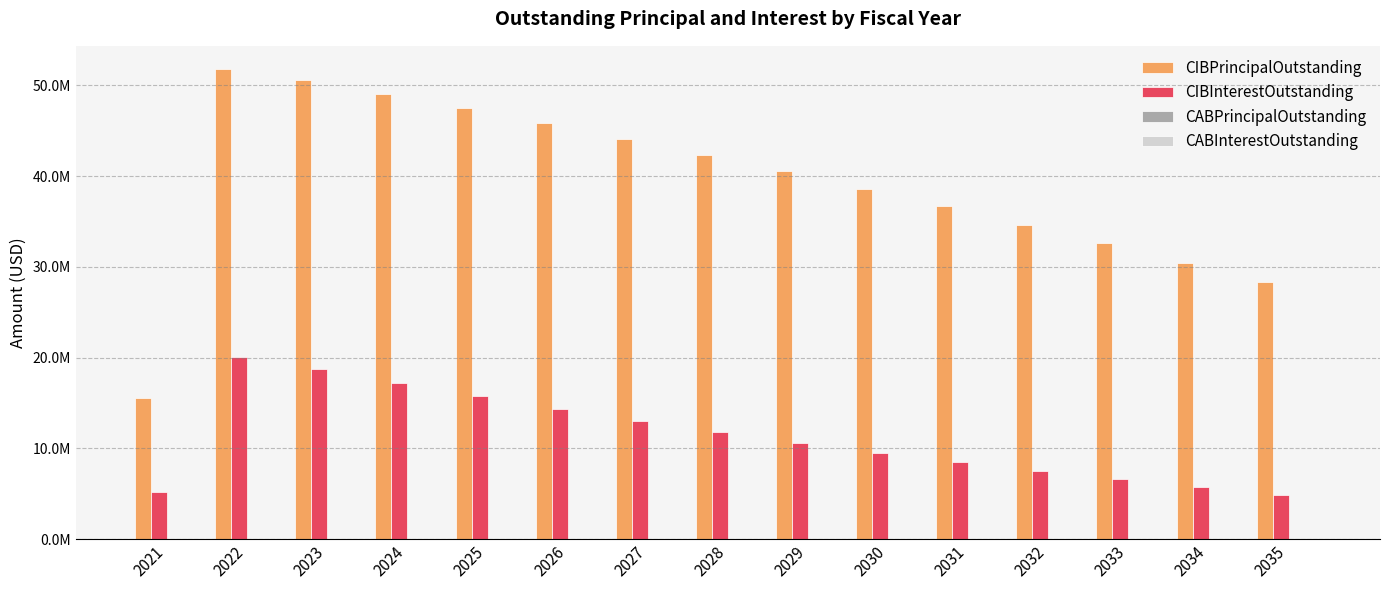

At how many categories does at least one series exceed 11716324?

15